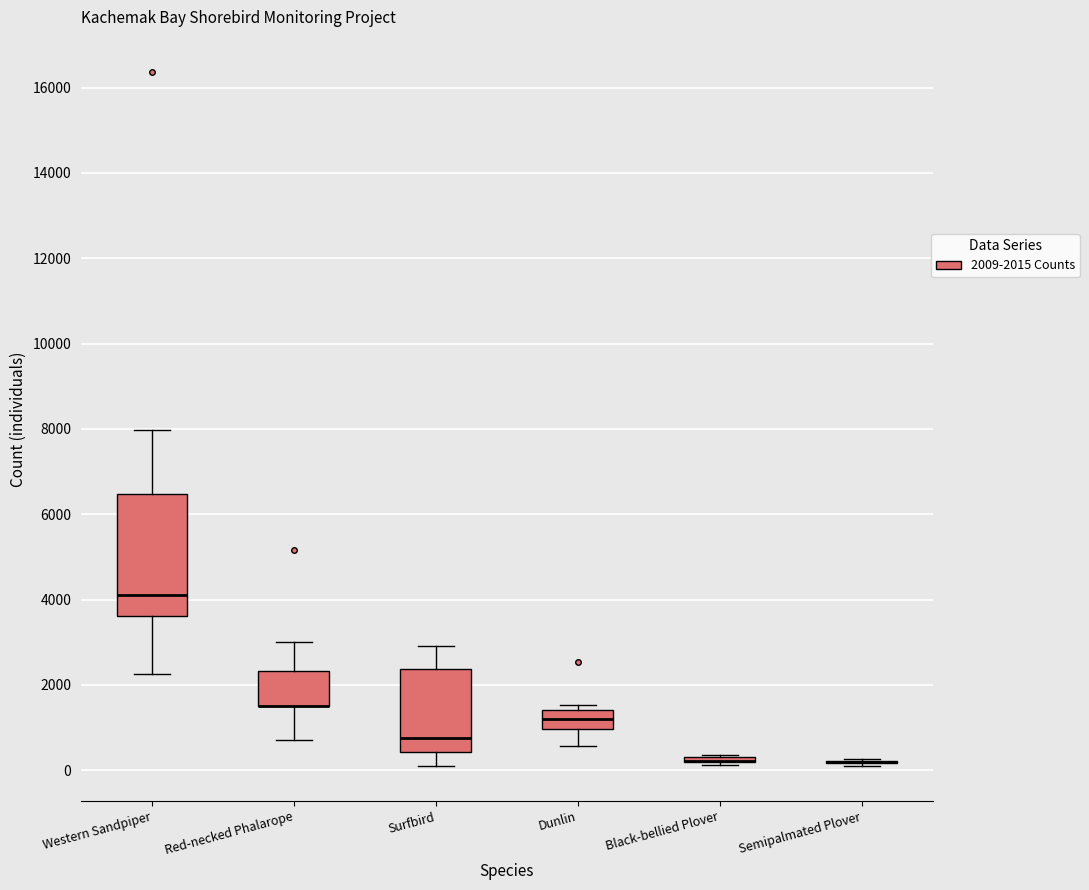

Reading left to right, transcribe this box plot: for each box, give where its median line is, the range the box spans, and where its two whiskers end, as read against the y-axis. The values are not printed on the chart, so give them approximately, as read against the axis.

Western Sandpiper: median 4200, box 3600 to 6400, whiskers 2200 to 8000
Red-necked Phalarope: median 1600 (drawn on the box's lower edge), box 1600 to 2400, whiskers 800 to 3000
Surfbird: median 800, box 400 to 2400, whiskers 200 to 3000
Dunlin: median 1200, box 1000 to 1400, whiskers 600 to 1600
Black-bellied Plover: box collapsed to a line at 200, whiskers 200 to 400
Semipalmated Plover: box collapsed to a line at 200, whiskers 0 to 200